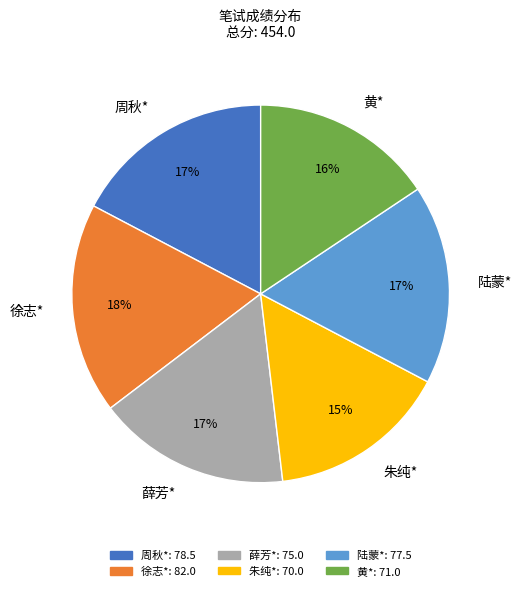

What is the largest slice in the pie chart?

徐志*